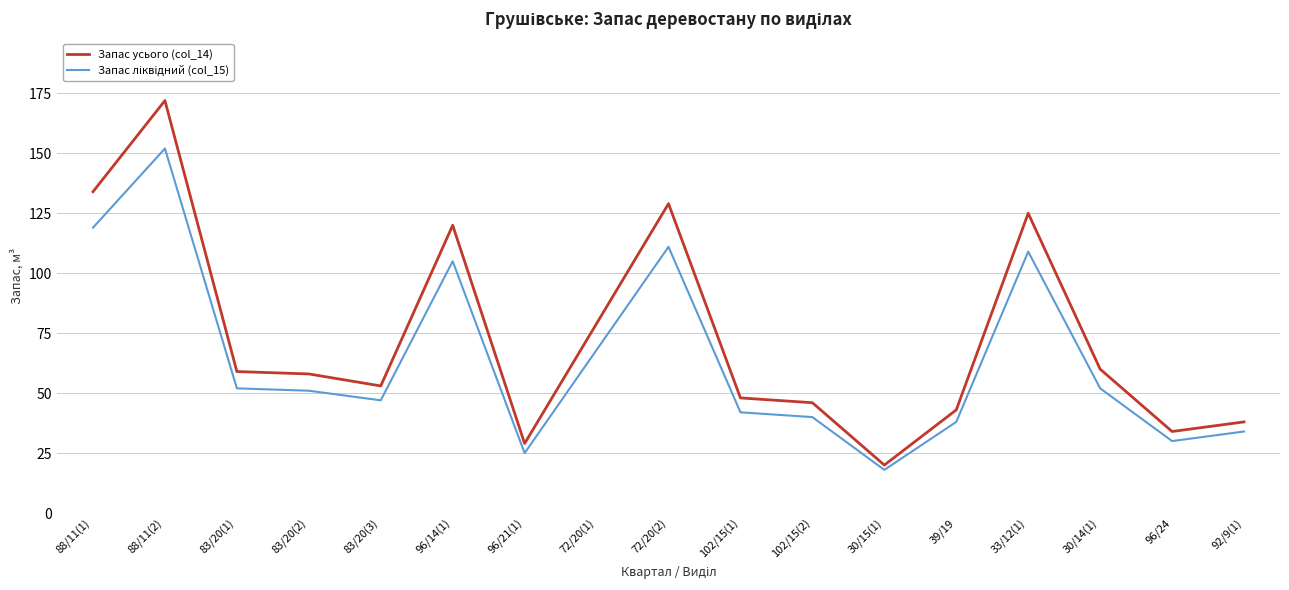

At which category is the sum across all series the highest?

88/11(2)